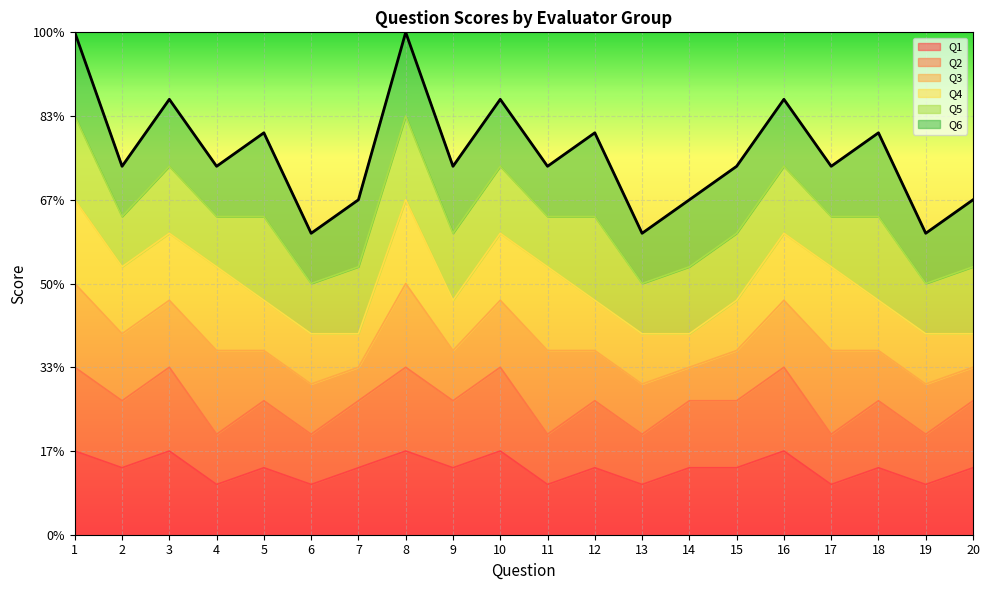

What are all the series names shown in the legend?

Q1, Q2, Q3, Q4, Q5, Q6